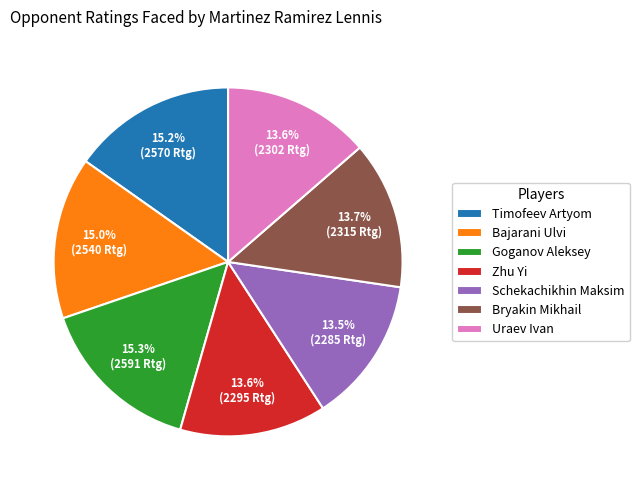

Between Timofeev Artyom and Bryakin Mikhail, which is larger?

Timofeev Artyom